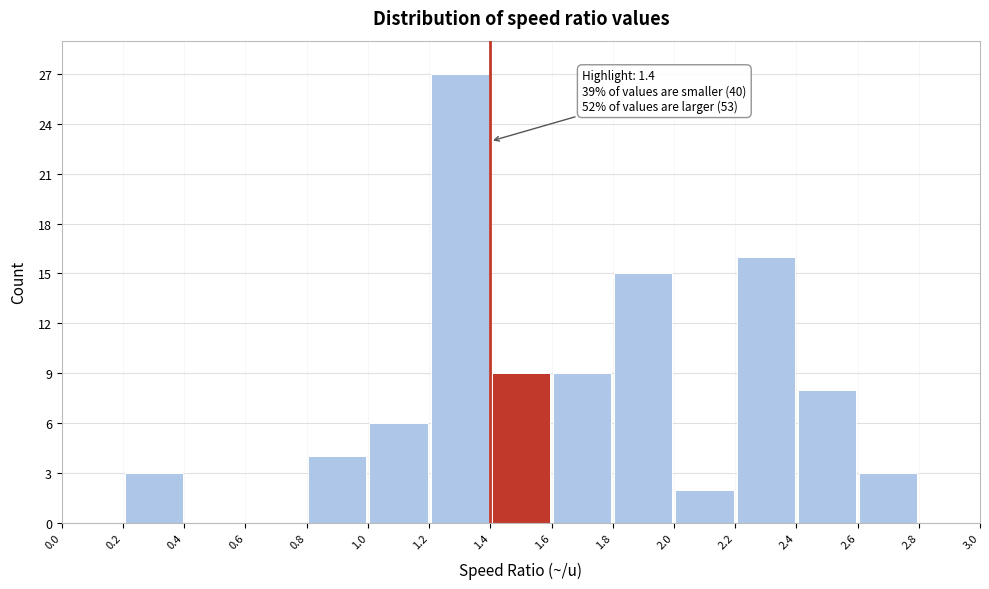

Which range on the x-axis has the tallest bar?

1.2 to 1.4